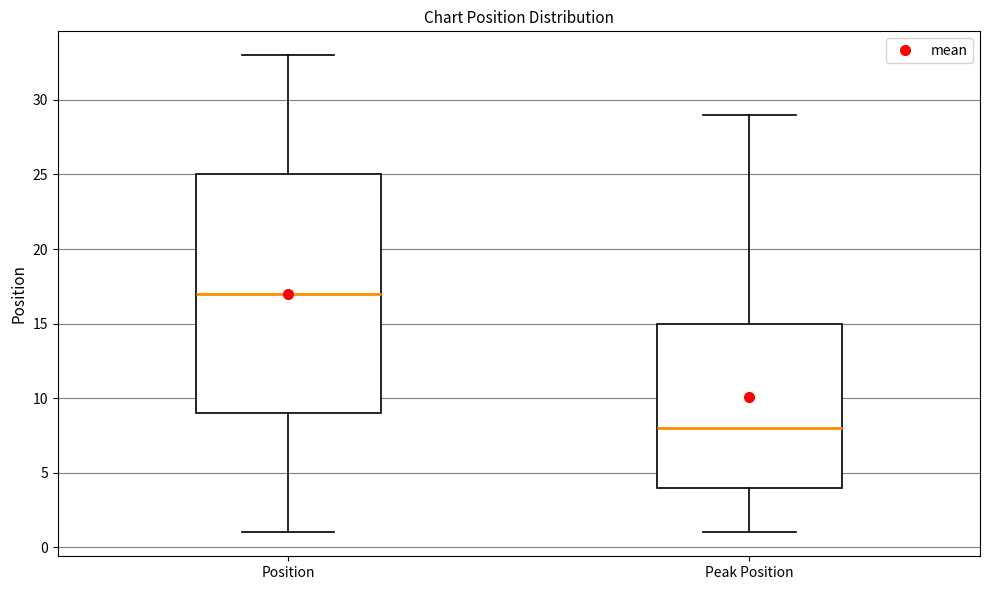

Reading left to right, read every box against the y-axis: the position of its median line, the range the box covers, and the ends of its whiskers. The values are not printed on the chart, so give them approximately, as read against the axis.

Position: median 17, box 9 to 25, whiskers 1 to 33
Peak Position: median 8, box 4 to 15, whiskers 1 to 29